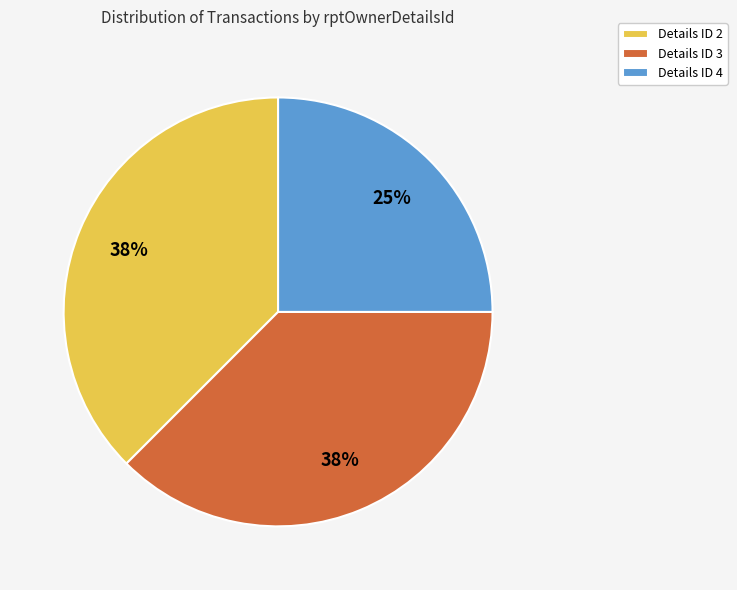

What is the smallest slice in the pie chart?

Details ID 4